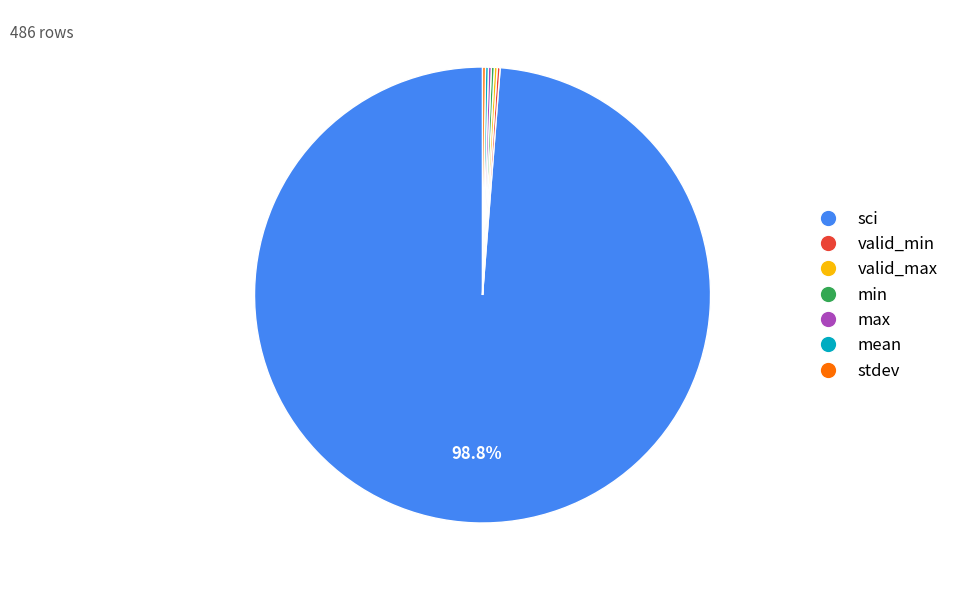

Which category has the biggest portion of the pie?

sci